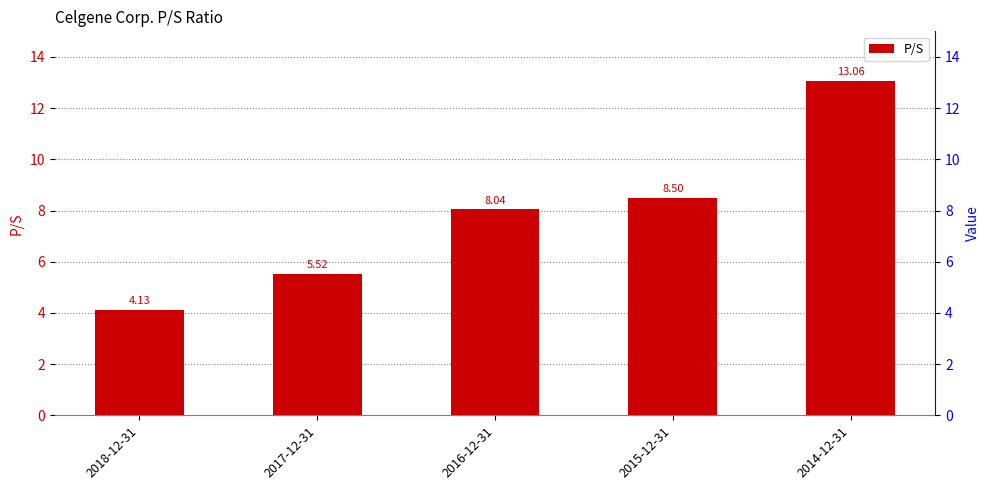

How many distinct data groups are displayed?

1